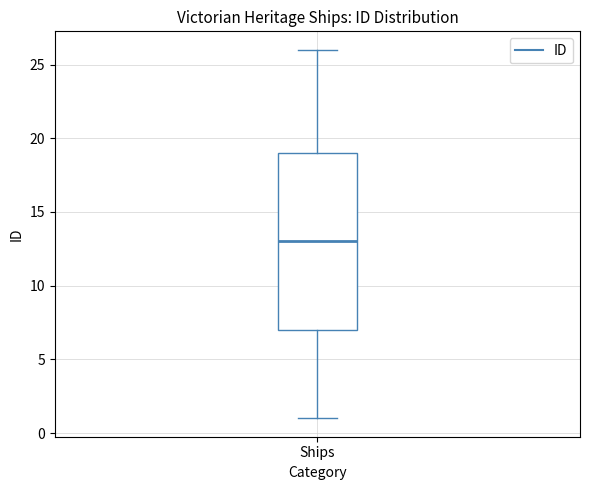

Transcribe this box plot: give where the median line is, the range the box spans, and where the two whiskers end, as read against the y-axis. The values are not printed on the chart, so give them approximately, as read against the axis.

median 13, box 7 to 19, whiskers 1 to 26